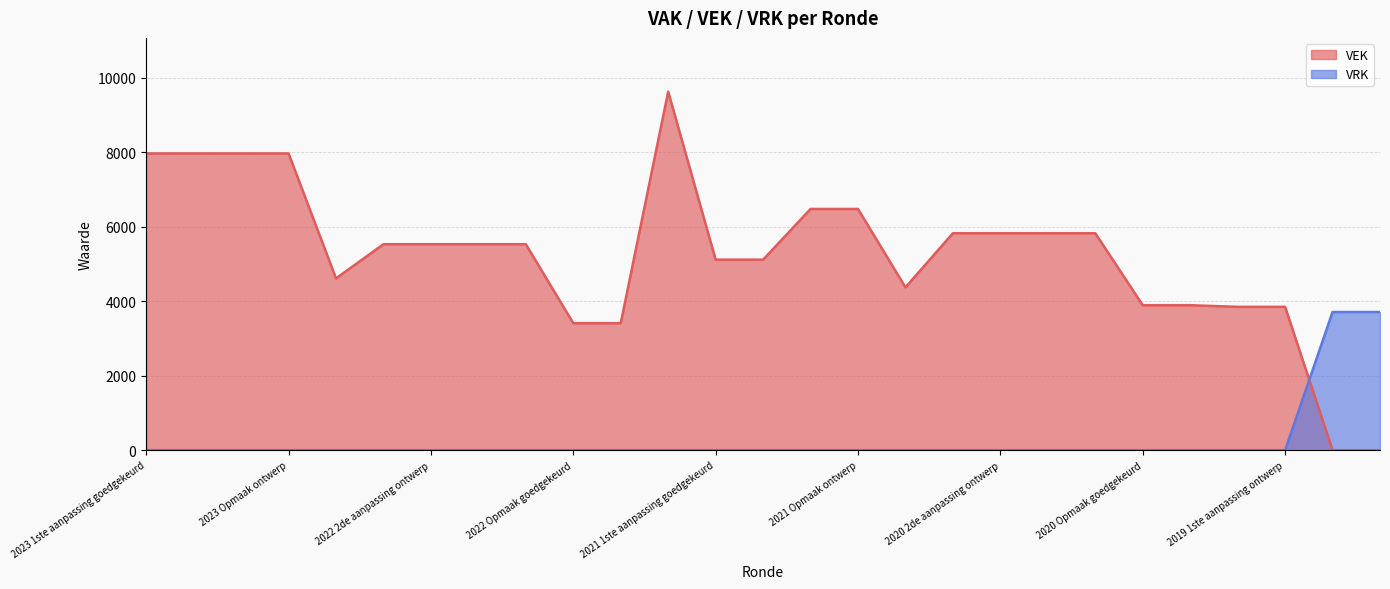

Which series has the largest range (max minus min)?

VEK